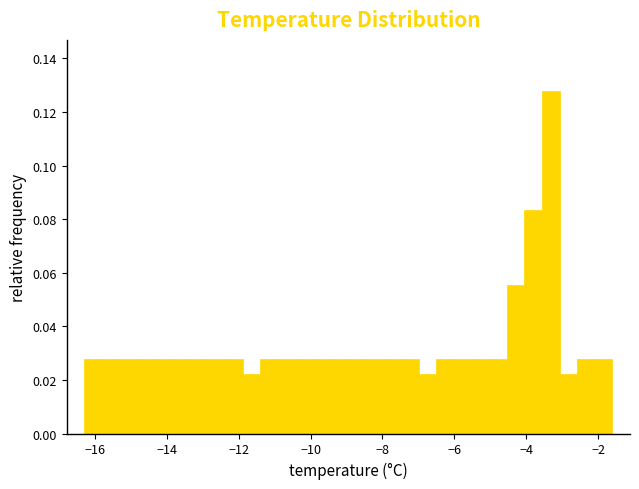

Read against the x-axis, roughly where is the centre of the tallest bar?

-3.4